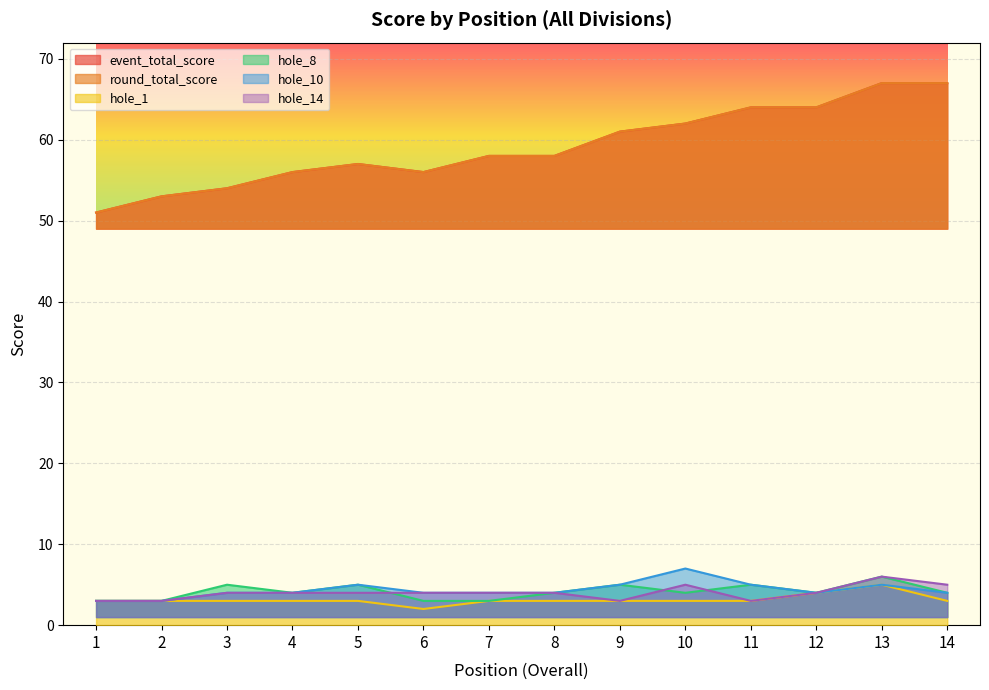

What is the difference between the second highest and minimum values in the hole_1 series?

2